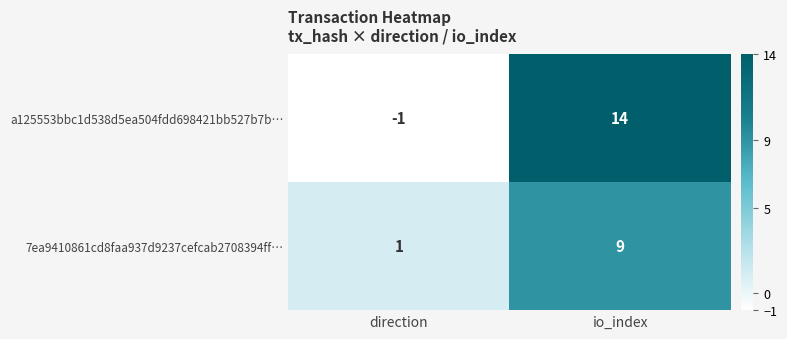

What is the sum of the 7ea9410861cd8faa937d9237cefcab2708394ff… values at direction and io_index?

10